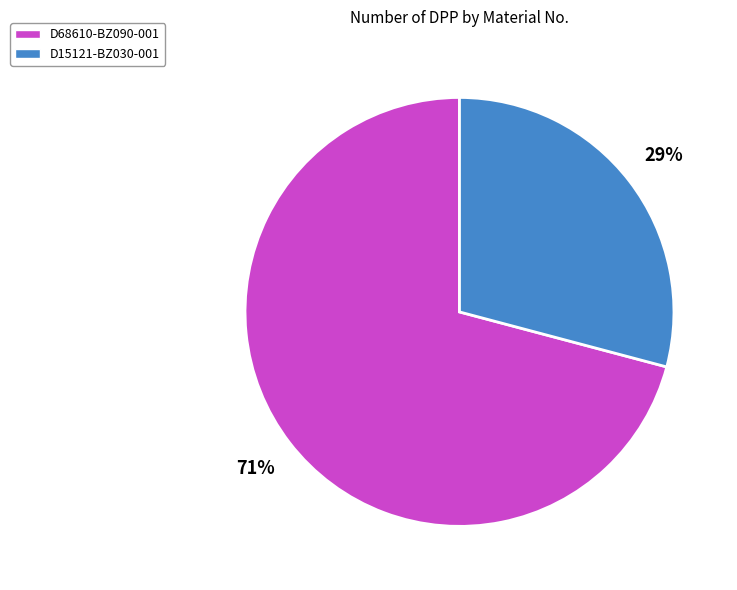

What percentage is the D68610-BZ090-001 slice, to the nearest percent?

71%